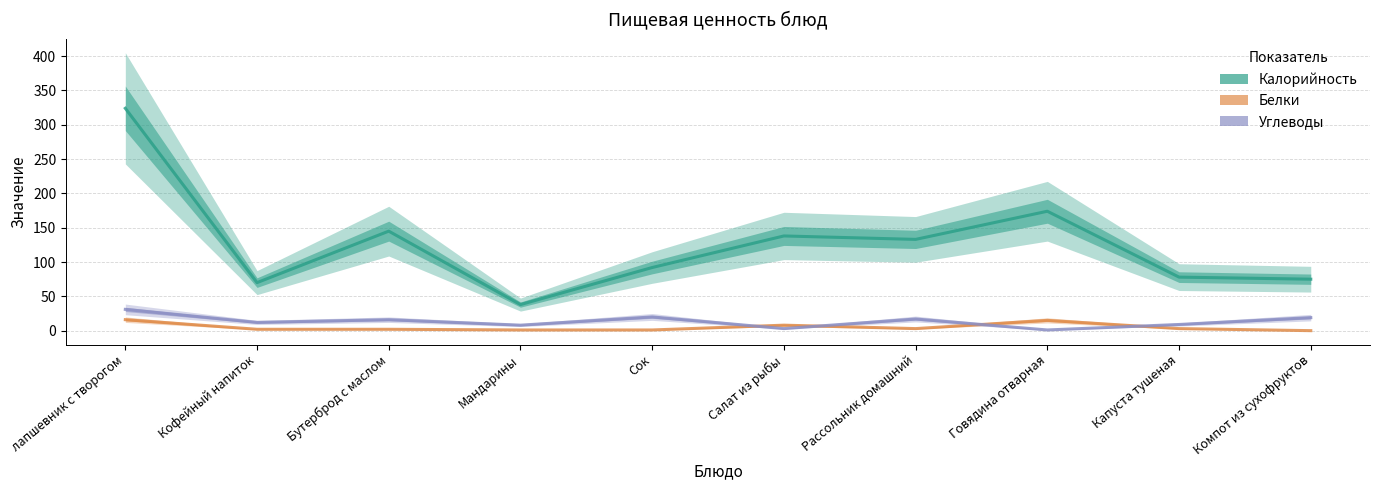

What is the label of the 8th point from the right?

Бутерброд с маслом